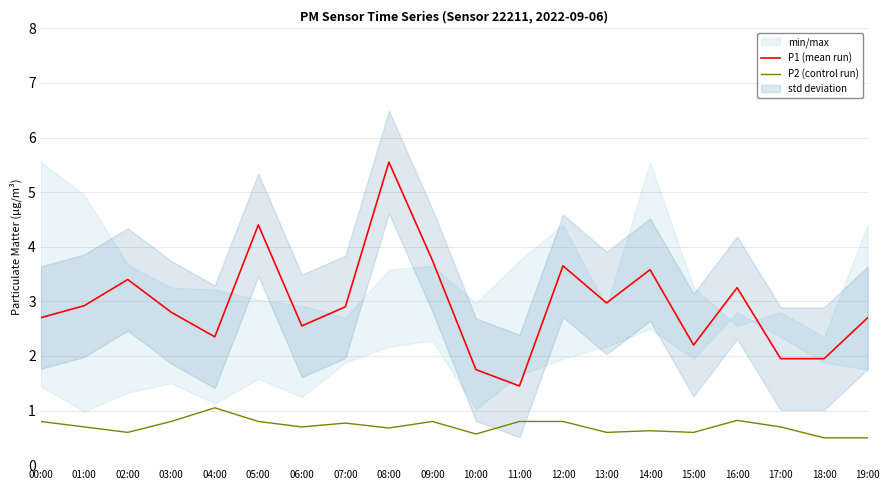

True or false: P1 (mean run) and P2 (control run) cross at least once.

False